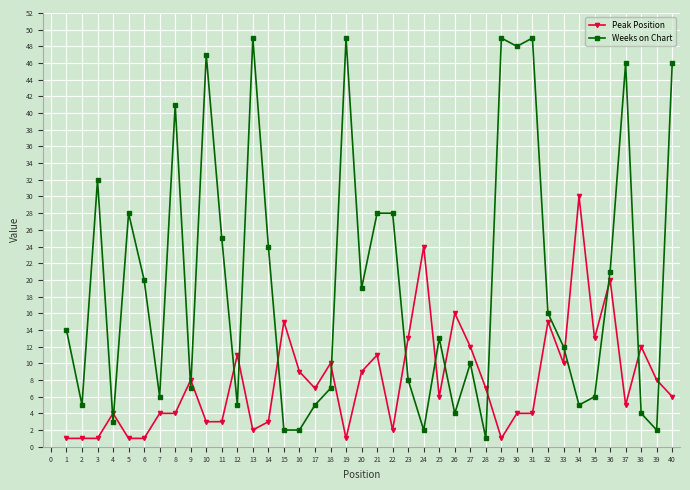

Is it true that Weeks on Chart equals 0 at 15?

False